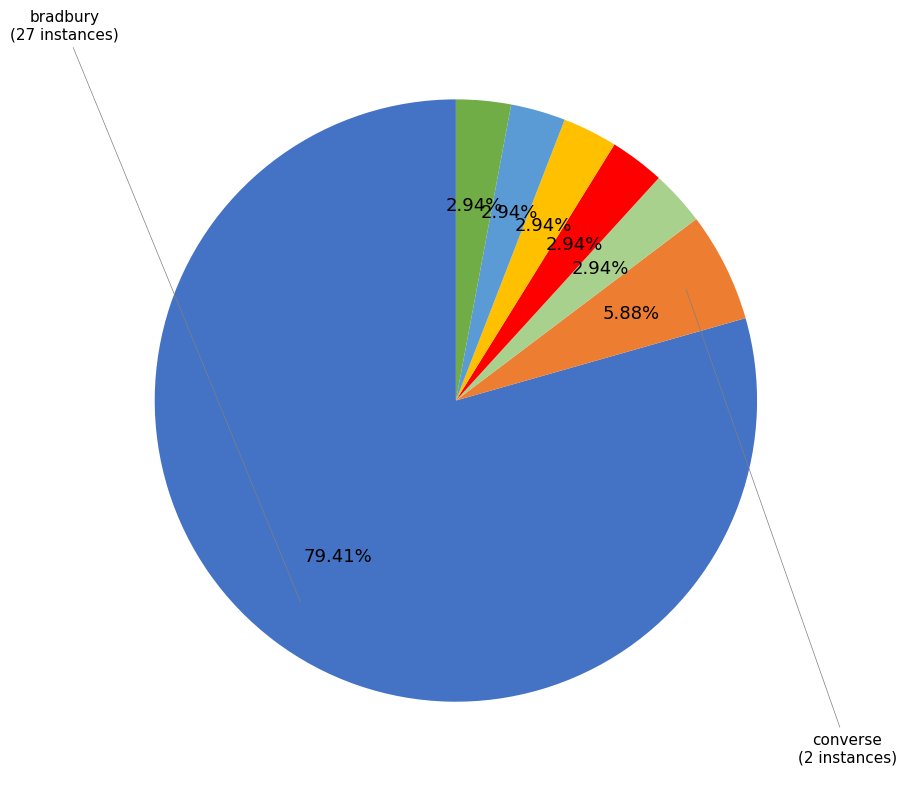

Does any single category account for the majority?

Yes